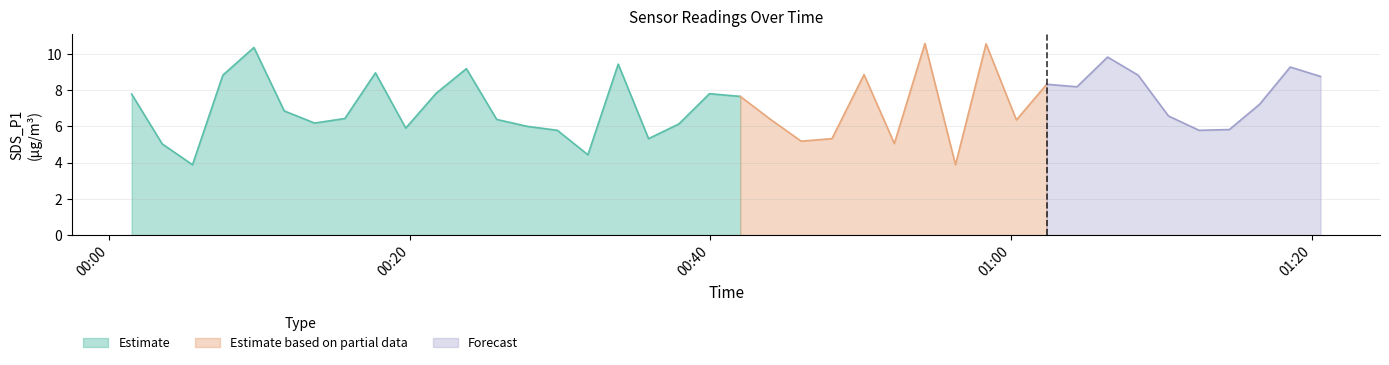

Is it true that Temp equals 34.8 at 2021/07/18 01:16:32?

False